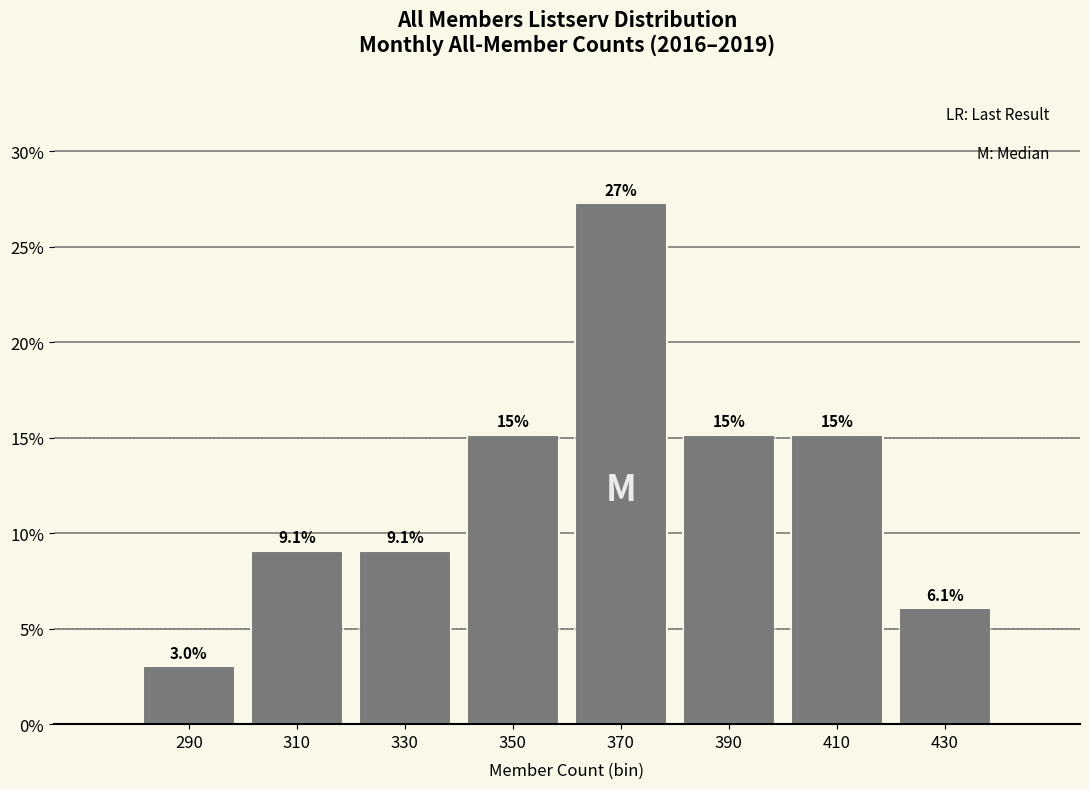

Reading left to right, transcribe all the data shown in this chart.

3.0	9.1	9.1	15.2	27.3	15.2	15.2	6.1